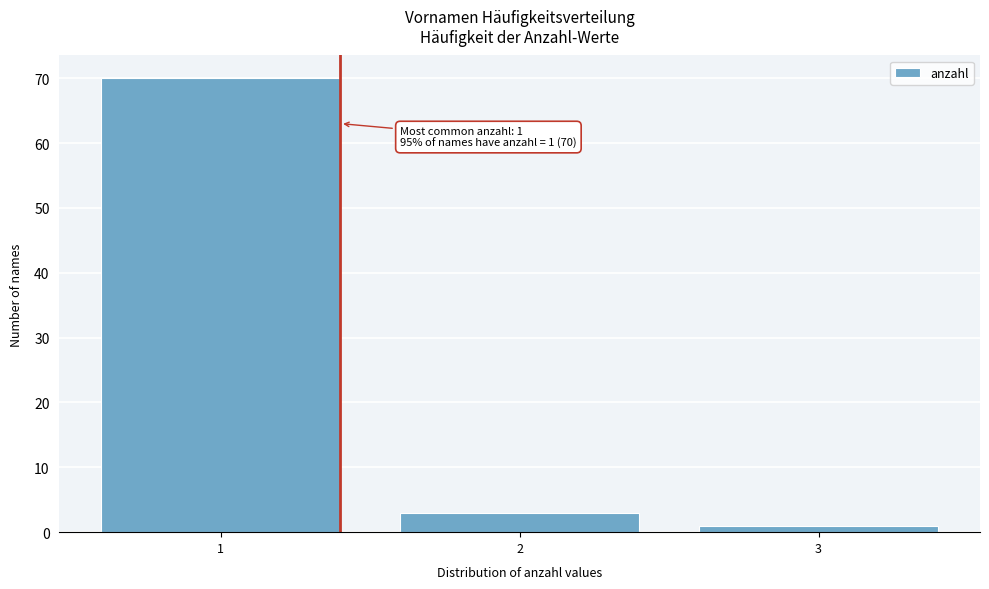

Reading right to left, list all the values displayed in this chart.

1	3	70